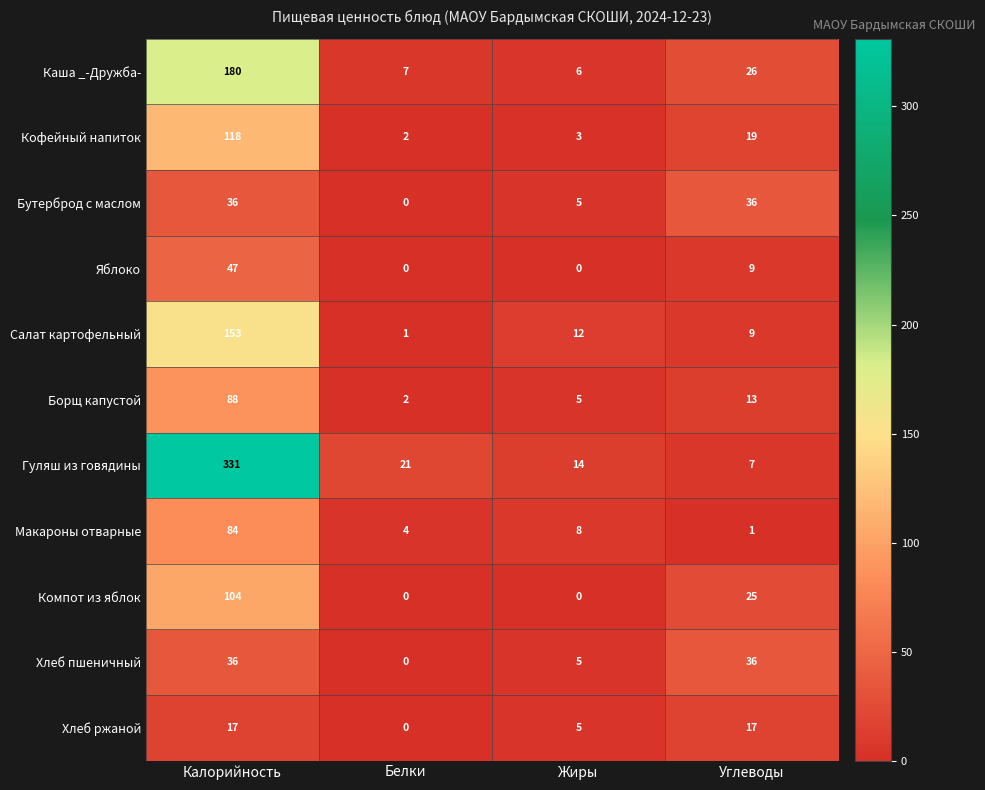

What is the maximum value for Компот из яблок?

104